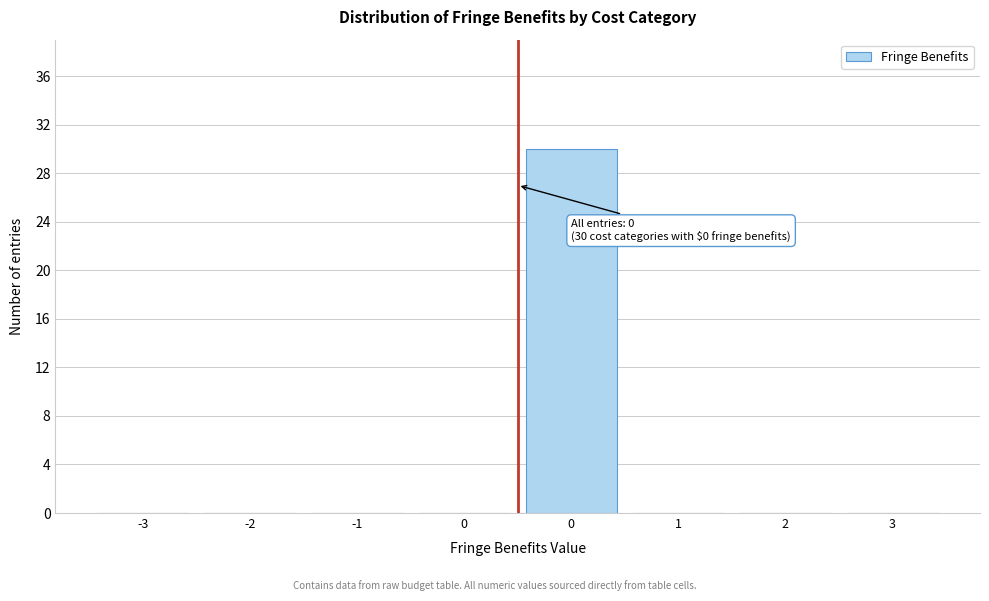

Are the bars horizontal?

No